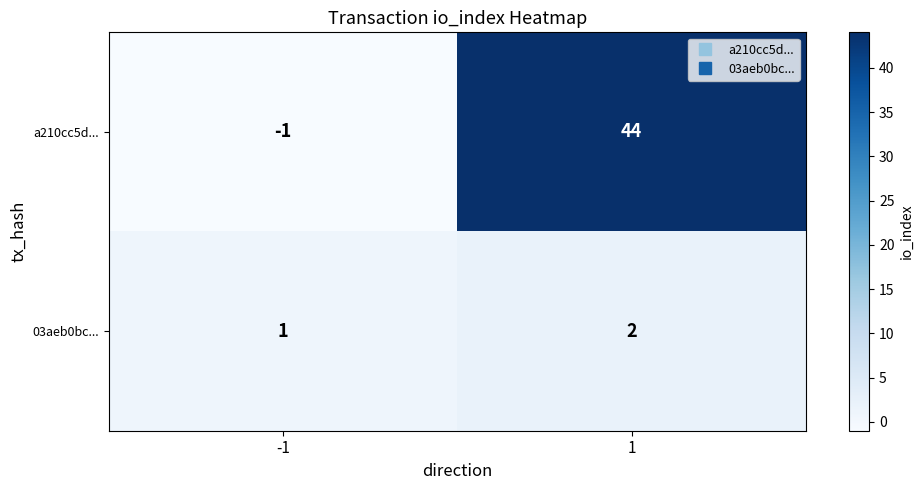

Which series has the widest spread of values?

a210cc5d...